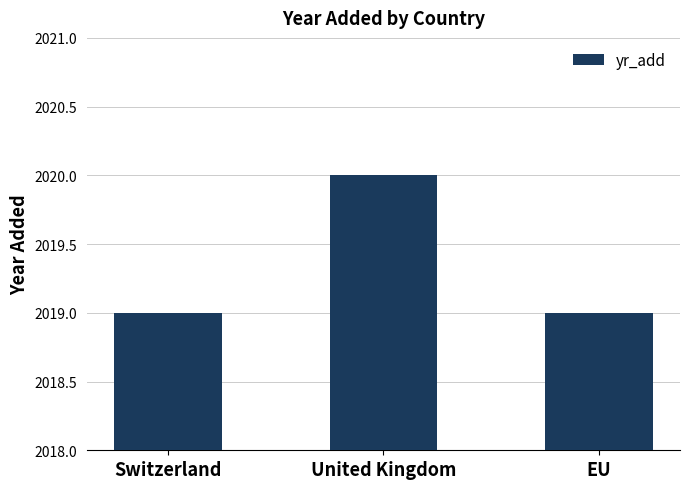

Approximately how many times larger is the value at EU compared to United Kingdom?

1.0